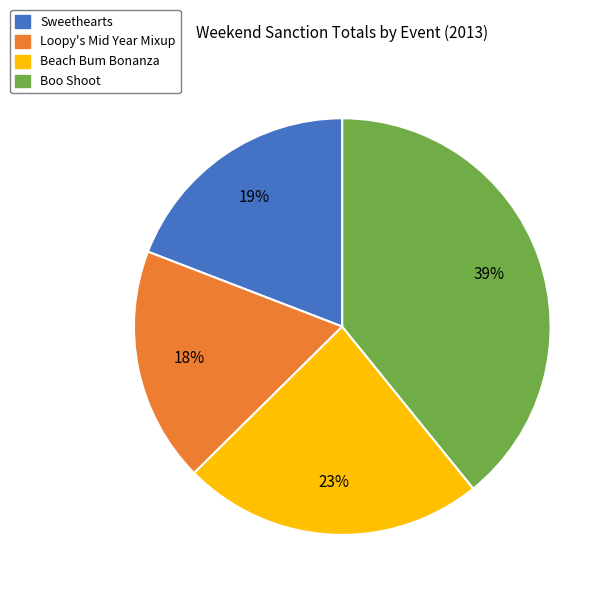

Is it true that Sweethearts is 19% of the pie?

True